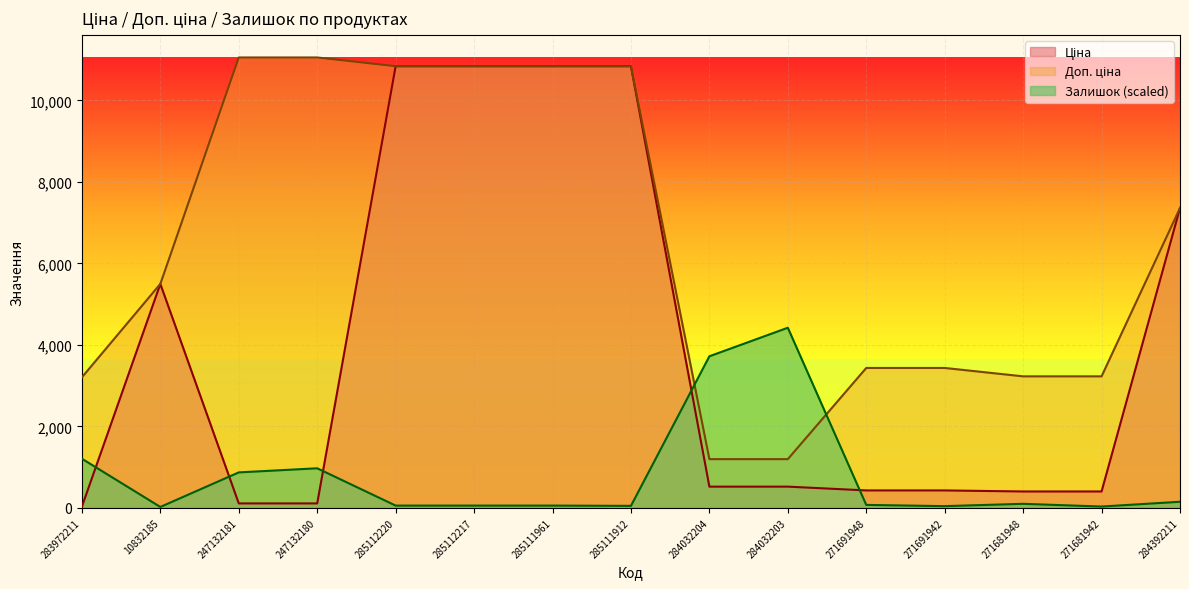

Reading left to right, what are all the values shown in this chart?

Ціна: 283972211=32.0	10832185=5497.3	247132181=110.5	247132180=110.5	285112220=10840.1	285112217=10840.1	285111961=10840.1	285111912=10840.1	284032204=522.2	284032203=522.2	271691948=429.3	271691942=429.3	271681948=403.6	271681942=403.6	284392211=7360.2
Доп. ціна: 283972211=3205.0	10832185=5497.3	247132181=11055.0	247132180=11055.0	285112220=10840.1	285112217=10840.1	285111961=10840.1	285111912=10840.1	284032204=1197.0	284032203=1197.0	271691948=3434.6	271691942=3434.6	271681948=3228.8	271681942=3228.8	284392211=7360.2
Залишок: 283972211=1206.9	10832185=23.5	247132181=871.7	247132180=972.2	285112220=57.0	285112217=57.0	285111961=57.0	285111912=50.3	284032204=3721.3	284032203=4422.0	271691948=73.8	271691942=43.6	271681948=100.6	271681942=33.5	284392211=150.9